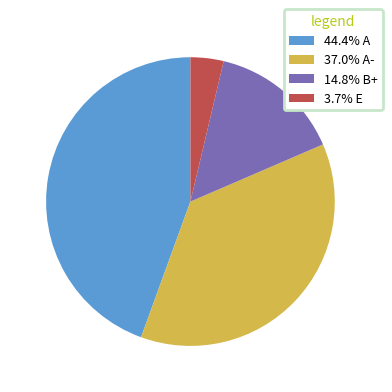

Do 44.4% A and 14.8% B+ together represent more than half of the pie?

Yes